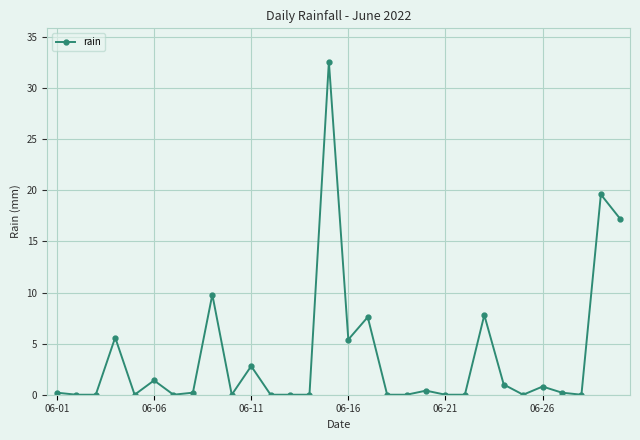

What is the greatest value displayed?

32.6